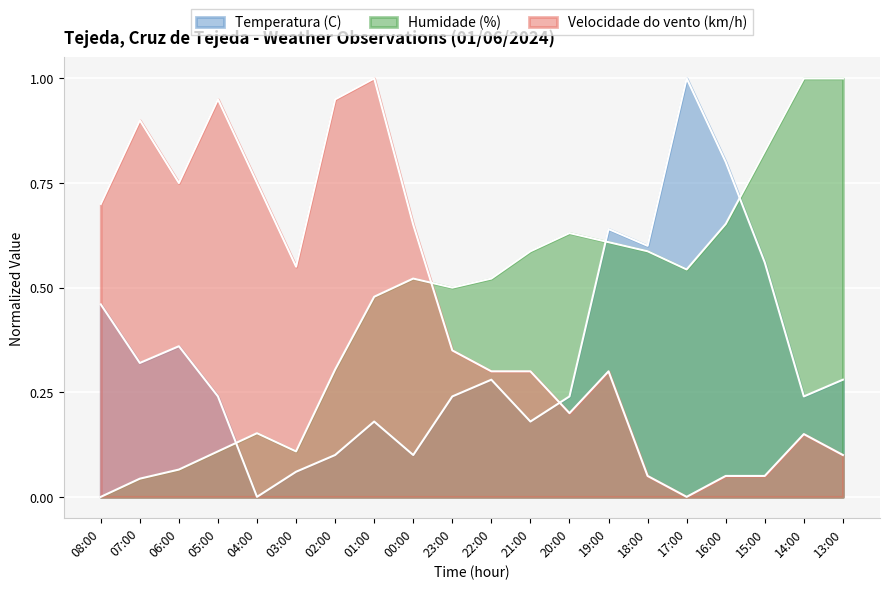

After their last crossing, which series has the higher values: Humidade (%) or Velocidade do vento (km/h)?

Humidade (%)